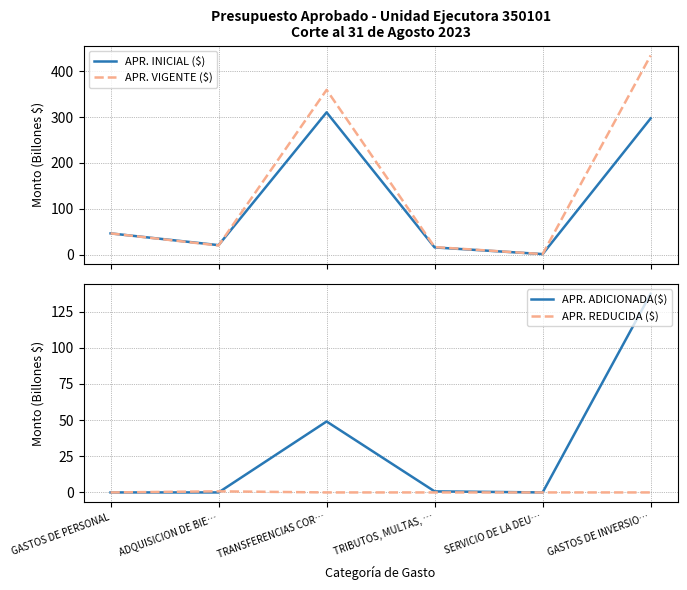

True or false: APR. ADICIONADA($) and APR. VIGENTE ($) intersect in this chart.

False